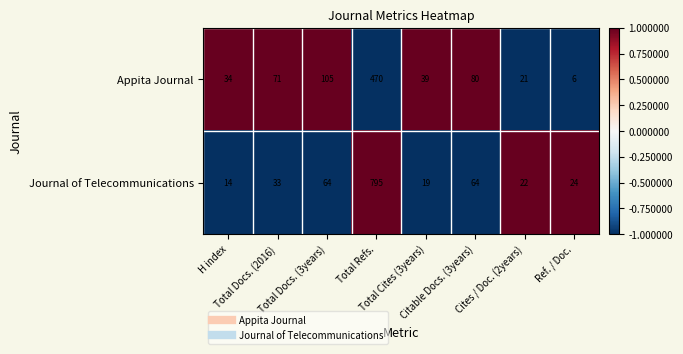

List the series in order of their overall mean, lowest first.

Appita Journal, Journal of Telecommunications